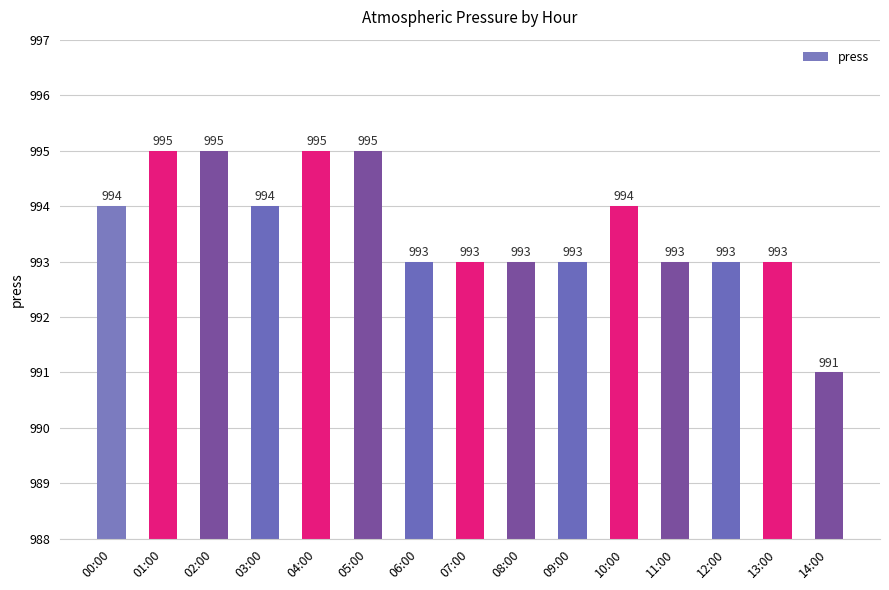

What is the smallest value displayed?

991